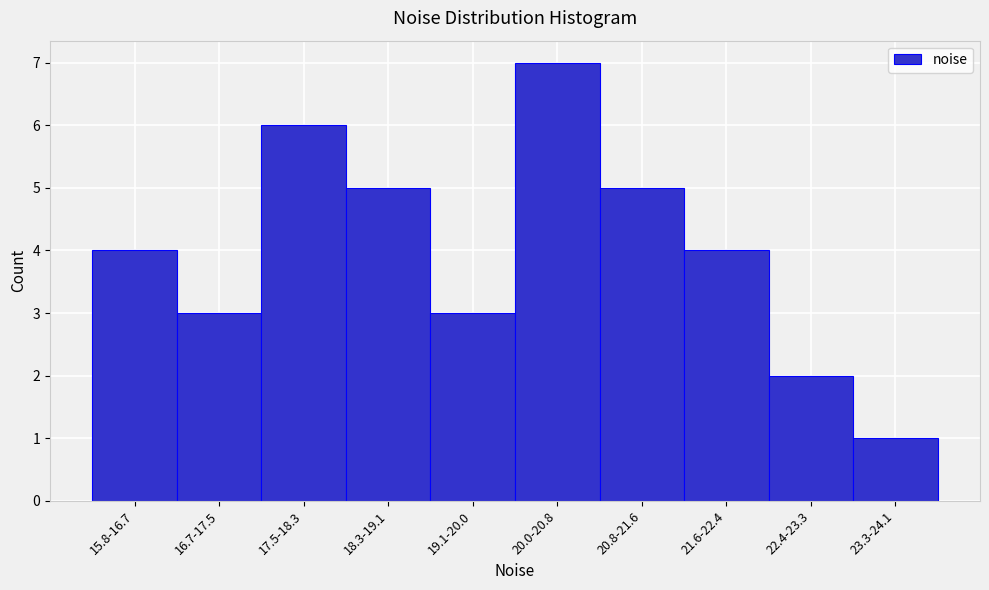

Reading left to right, what are all the values shown in this chart?

4	3	6	5	3	7	5	4	2	1